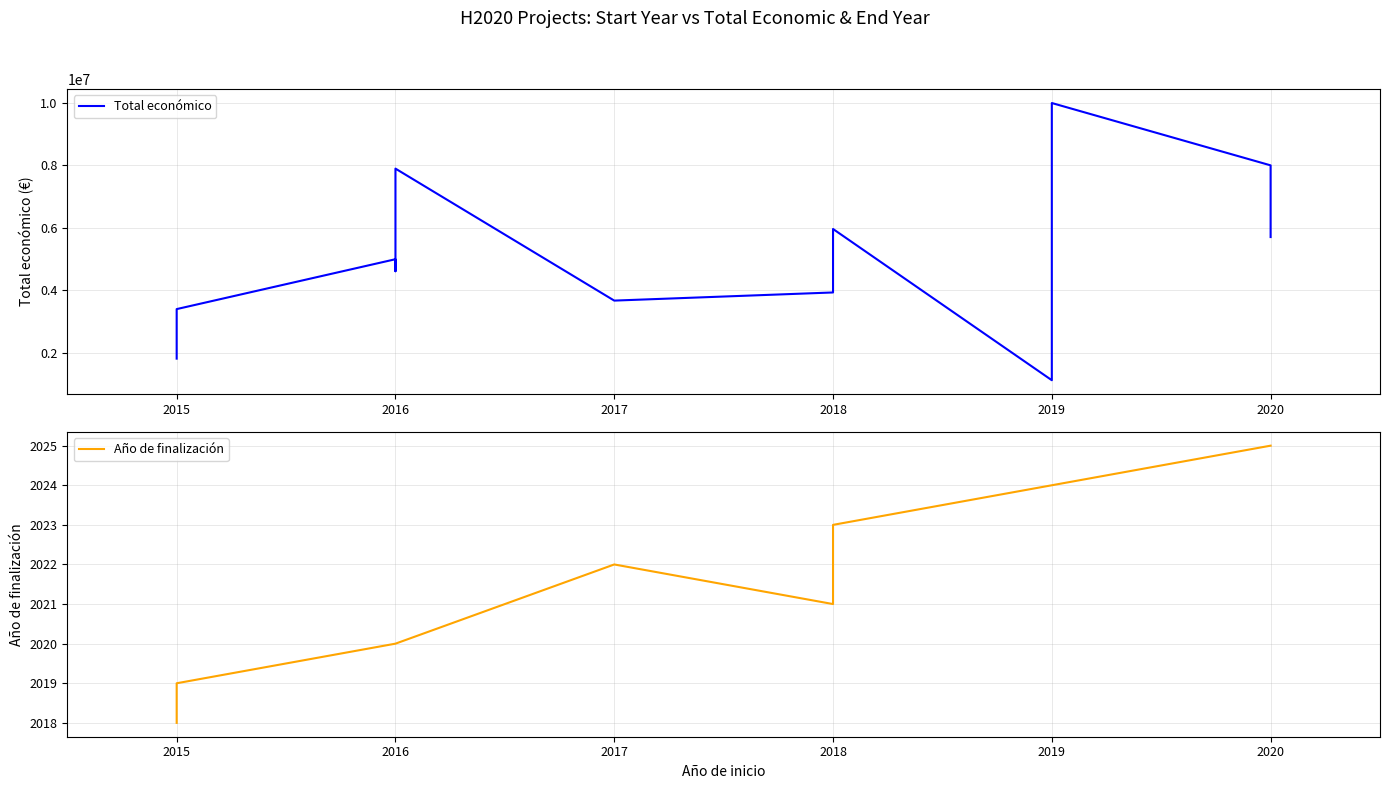

True or false: Año de finalización and Total económico intersect in this chart.

False